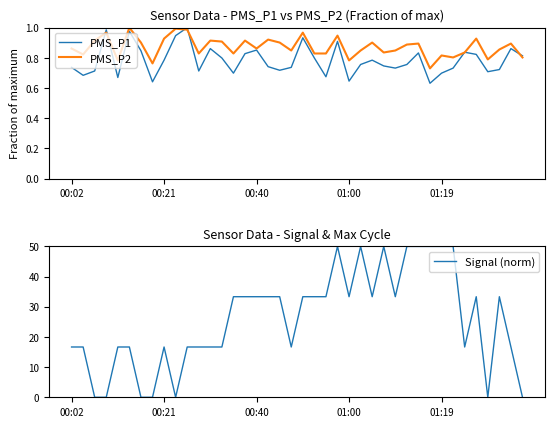

What is the approximate value of PMS_P2 at 11?

0.8